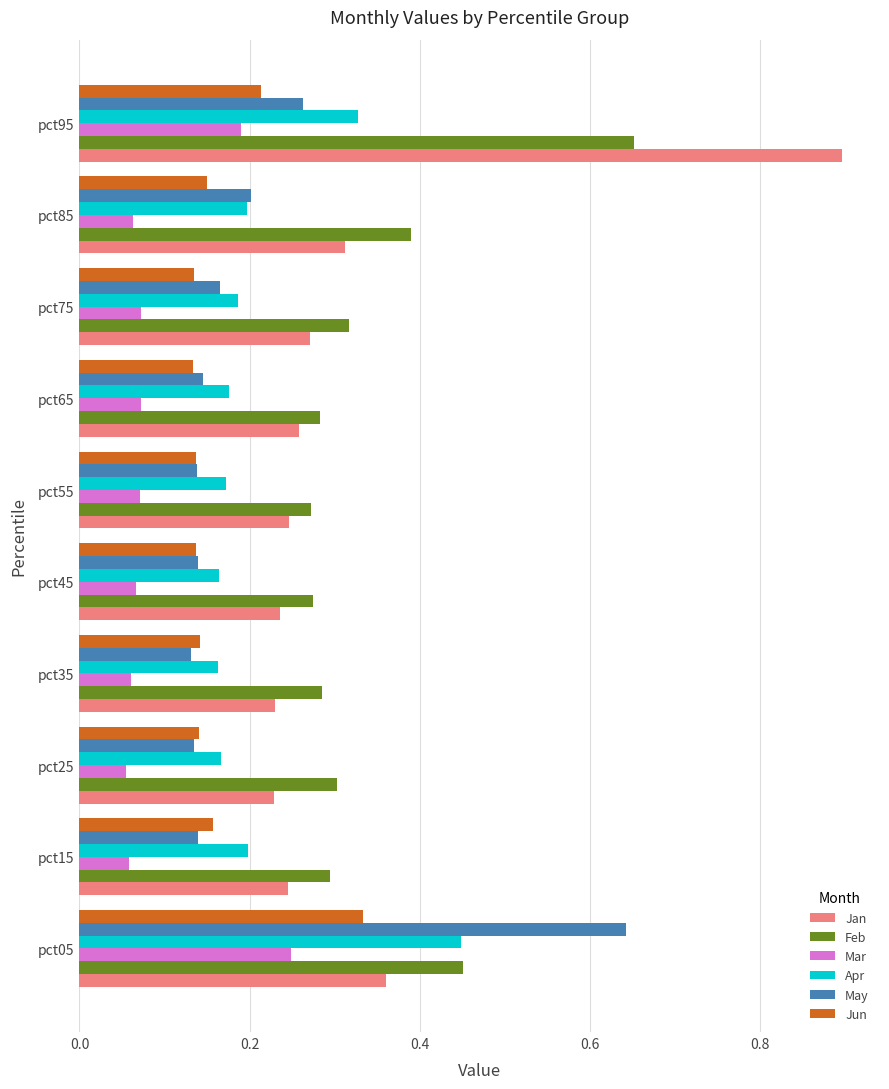

Between pct55 and pct85, which series saw the biggest shift?

Feb